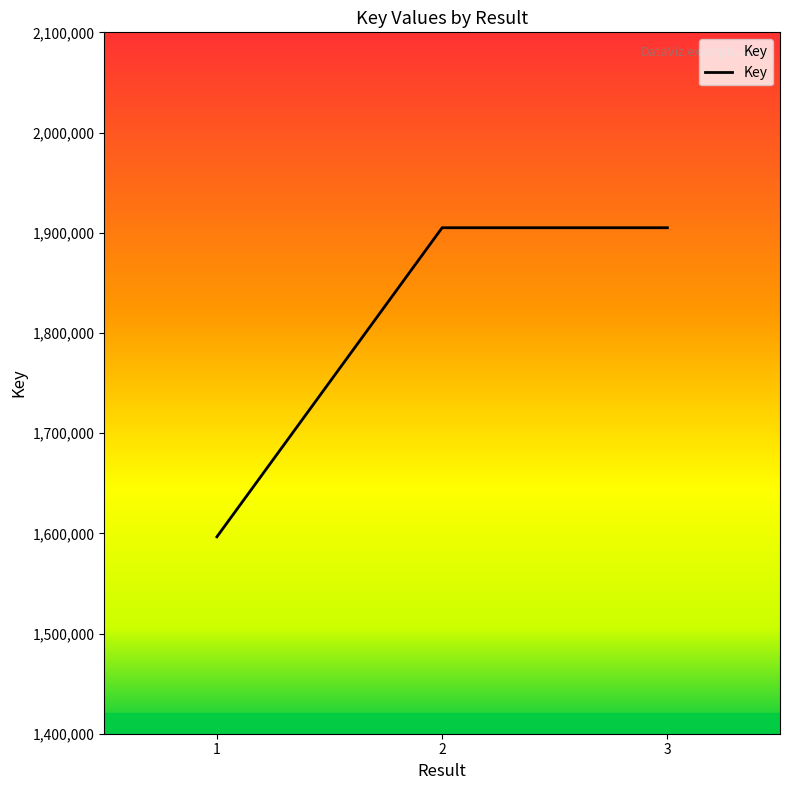

What is the ratio of the value at 2 to the value at 1?

1.2